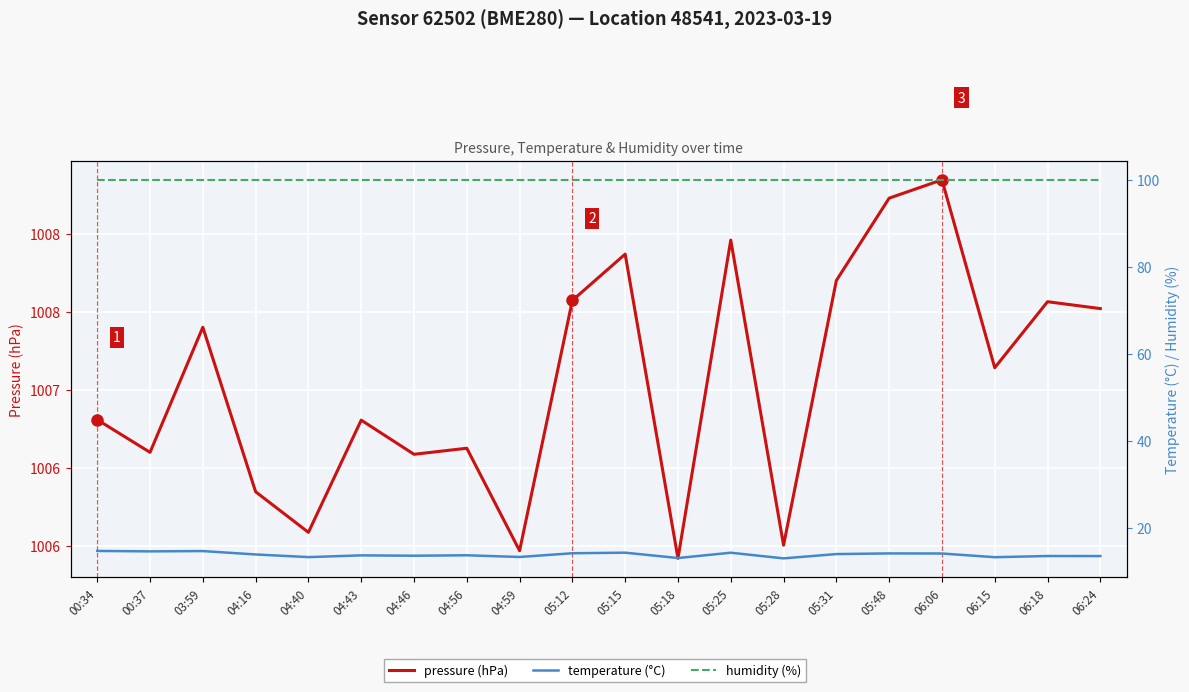

The humidity (%) series shows 100.0 at 05:18. True or false?

True